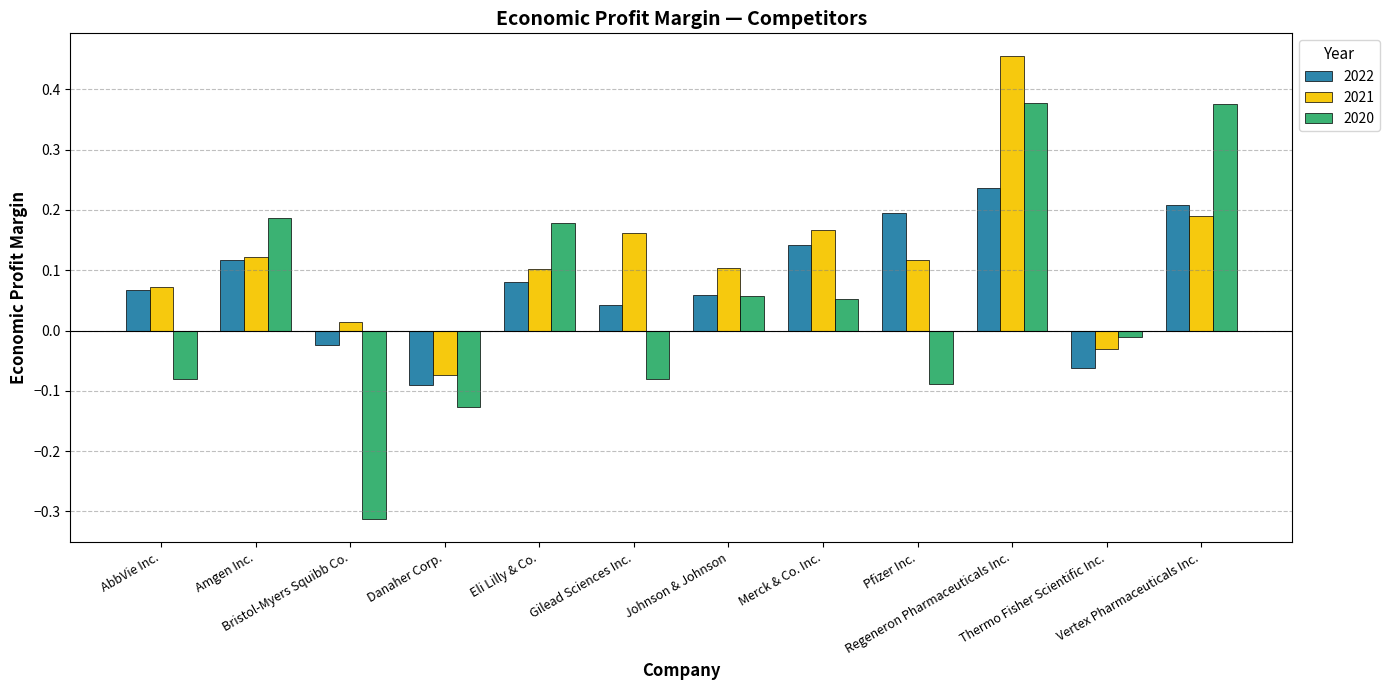

At how many categories does at least one series exceed 0?

10